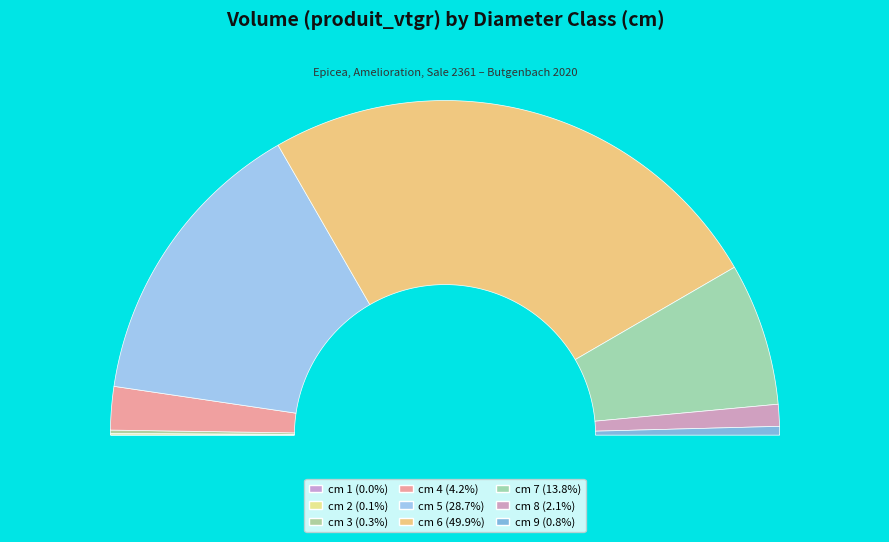

Does 7 account for over 50% of the chart?

No